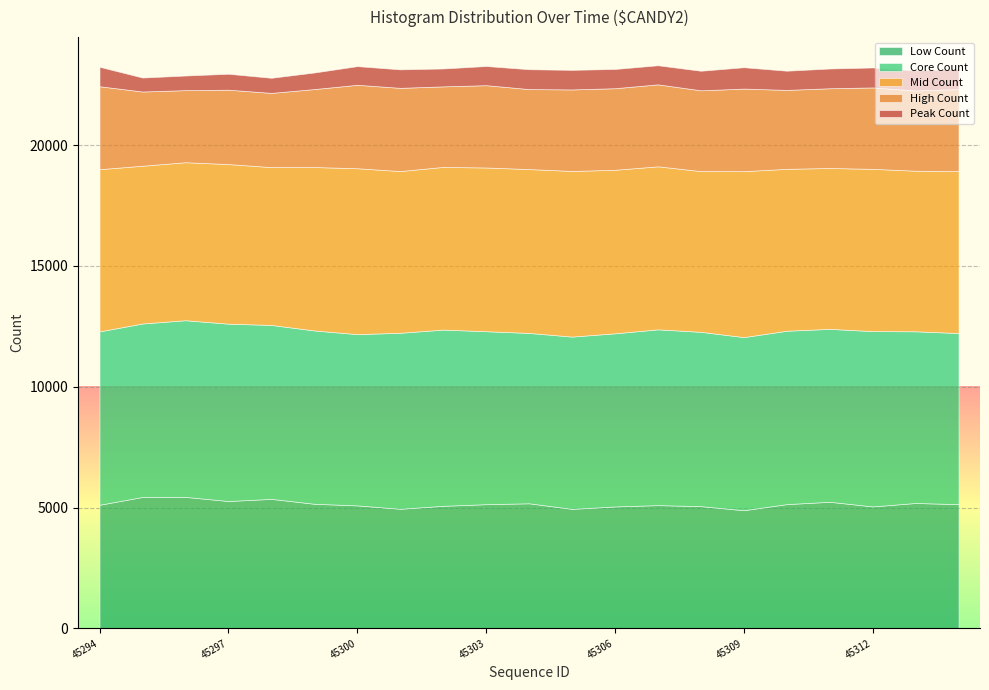

Is it true that High Count equals 1019 at 45314?

False